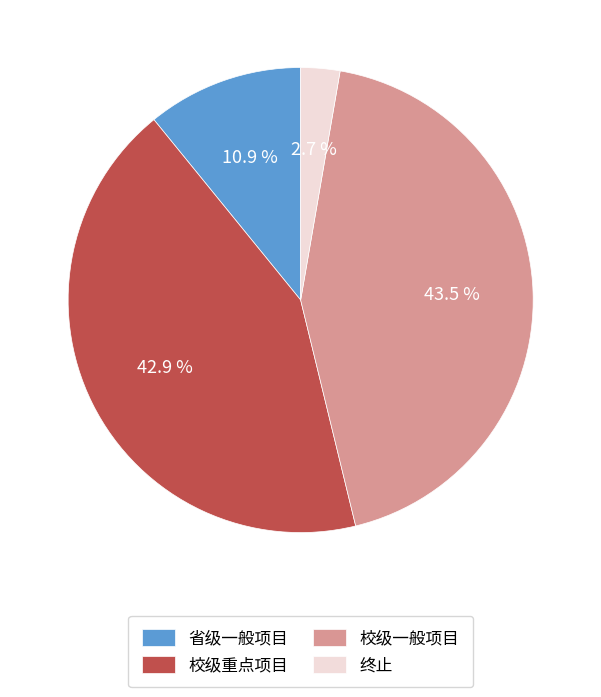

The 省级一般项目 slice represents 2% of the pie. True or false?

False